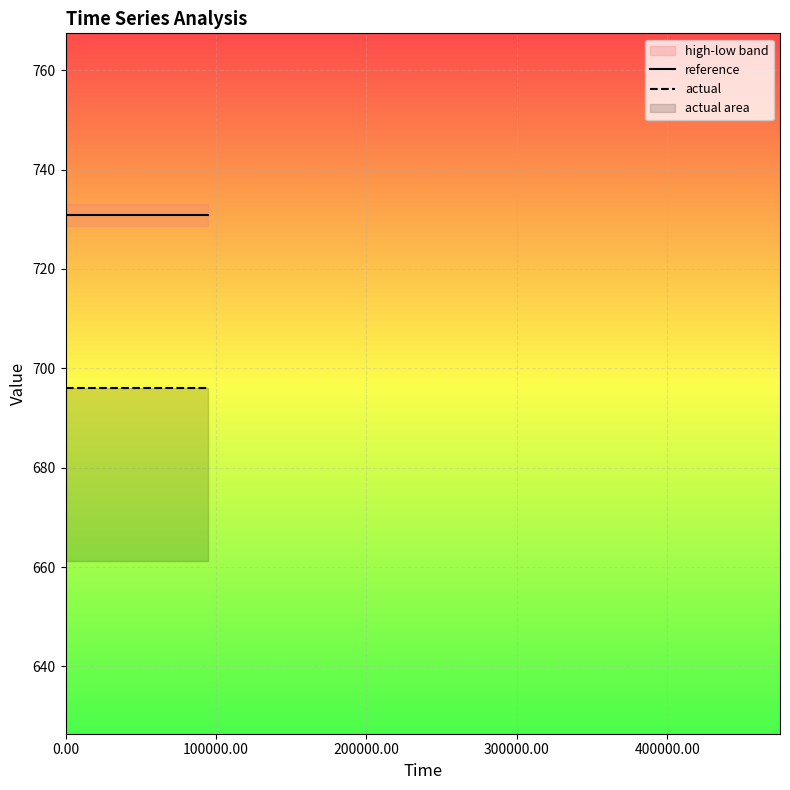

What is the highest value of the reference series?

730.9